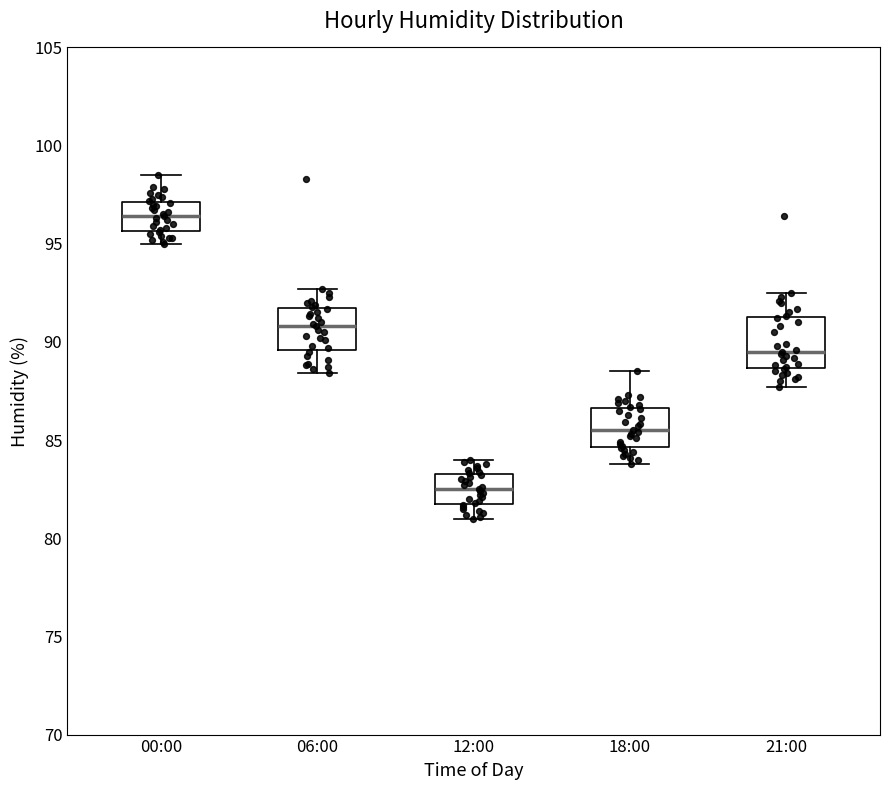

Reading left to right, transcribe this box plot: for each box, give where its median line is, the range the box spans, and where its two whiskers end, as read against the y-axis. The values are not printed on the chart, so give them approximately, as read against the axis.

00:00: median 96.5, box 95.5 to 97.0, whiskers 95.0 to 98.5
06:00: median 91.0, box 89.5 to 92.0, whiskers 88.5 to 92.5
12:00: median 82.5, box 82.0 to 83.5, whiskers 81.0 to 84.0
18:00: median 85.5, box 84.5 to 86.5, whiskers 84.0 to 88.5
21:00: median 89.5, box 88.5 to 91.5, whiskers 87.5 to 92.5